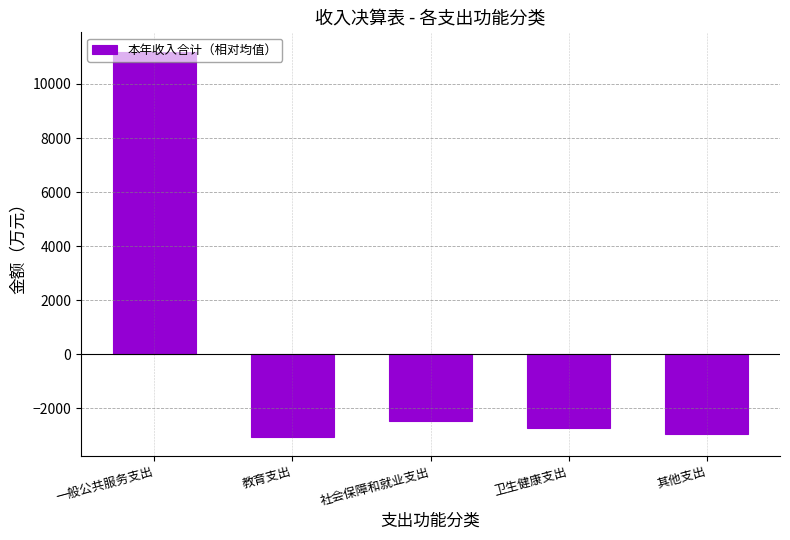

Is it true that the value at 社会保障和就业支出 is -2453.9?

True